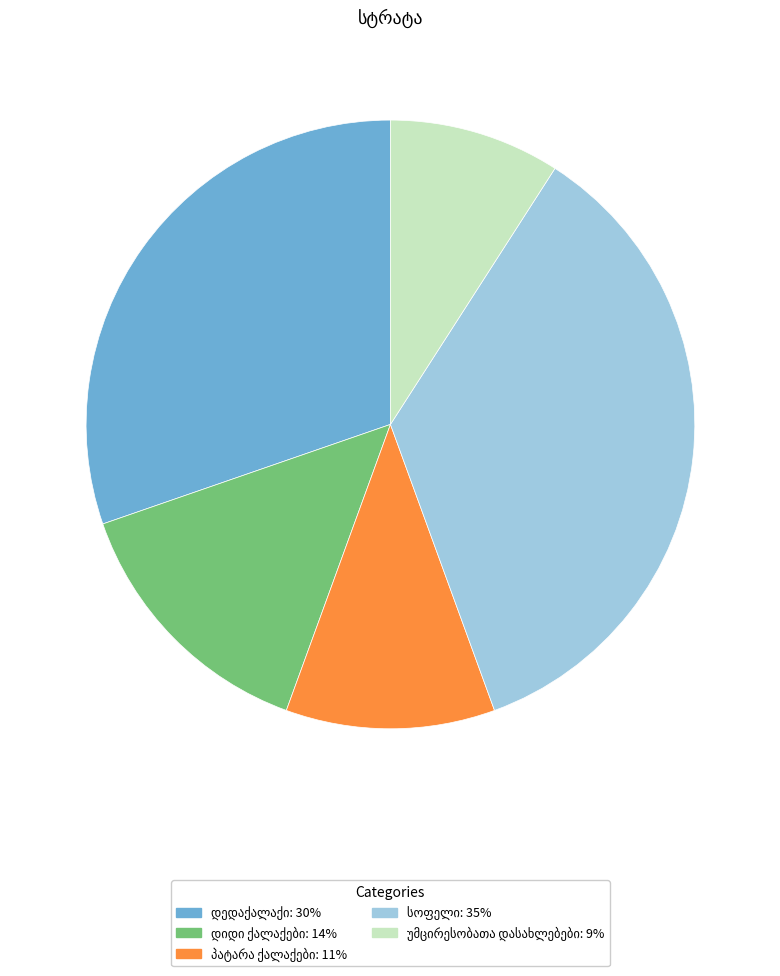

Does any single category account for the majority?

No